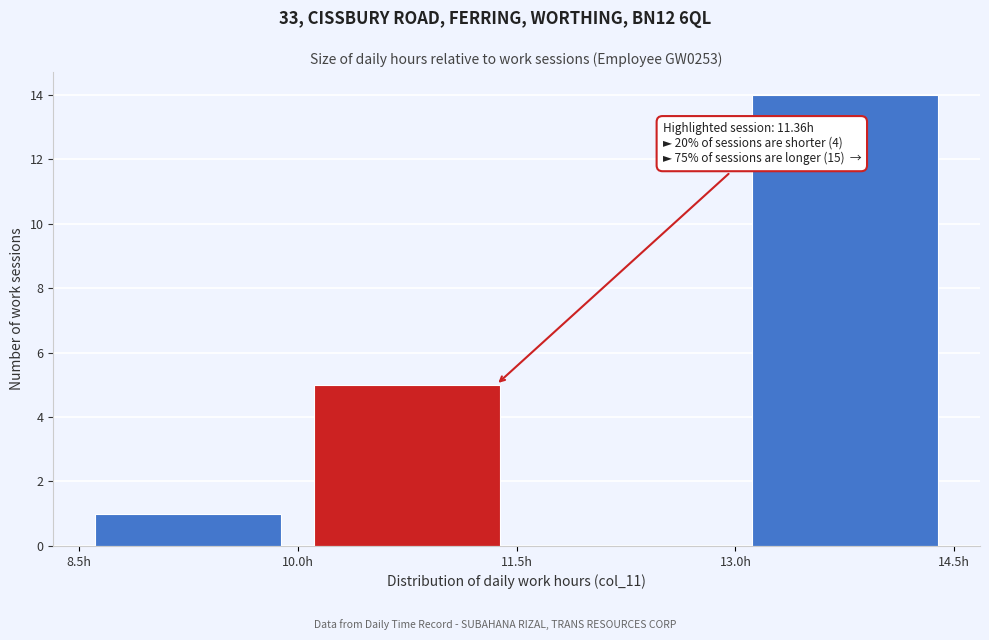

Which range on the x-axis has the tallest bar?

13.0 to 14.5